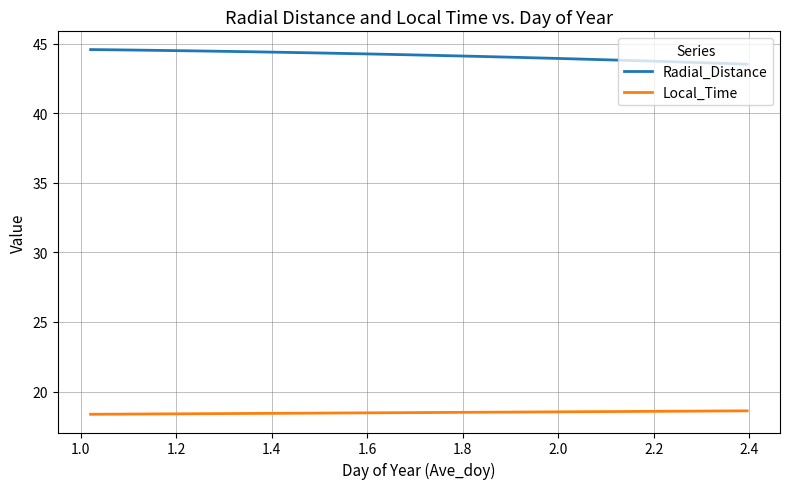

True or false: Local_Time and Radial_Distance cross at least once.

False